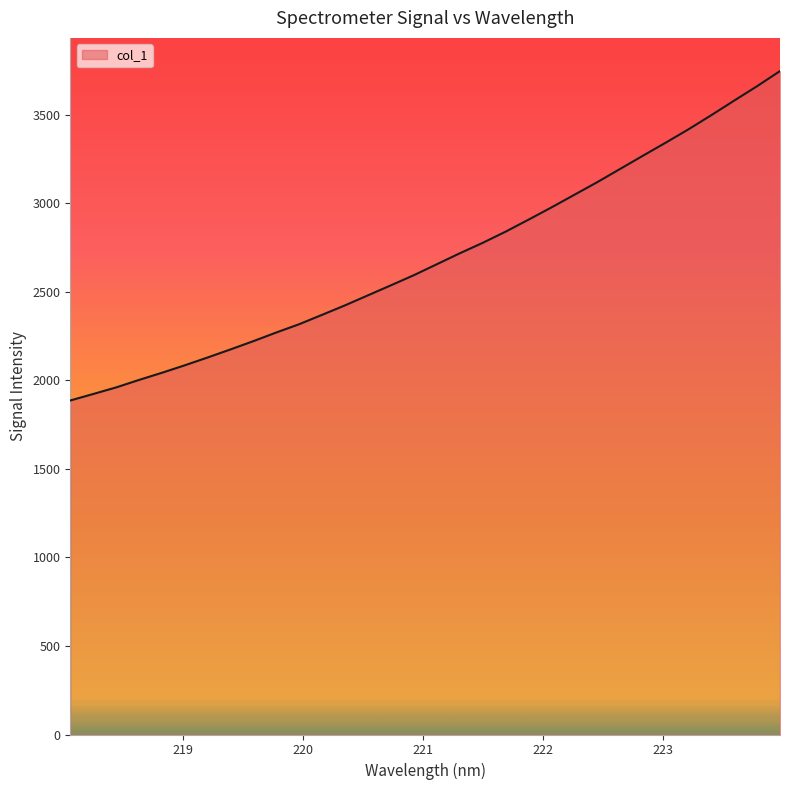

How many values exceed 2656?

16